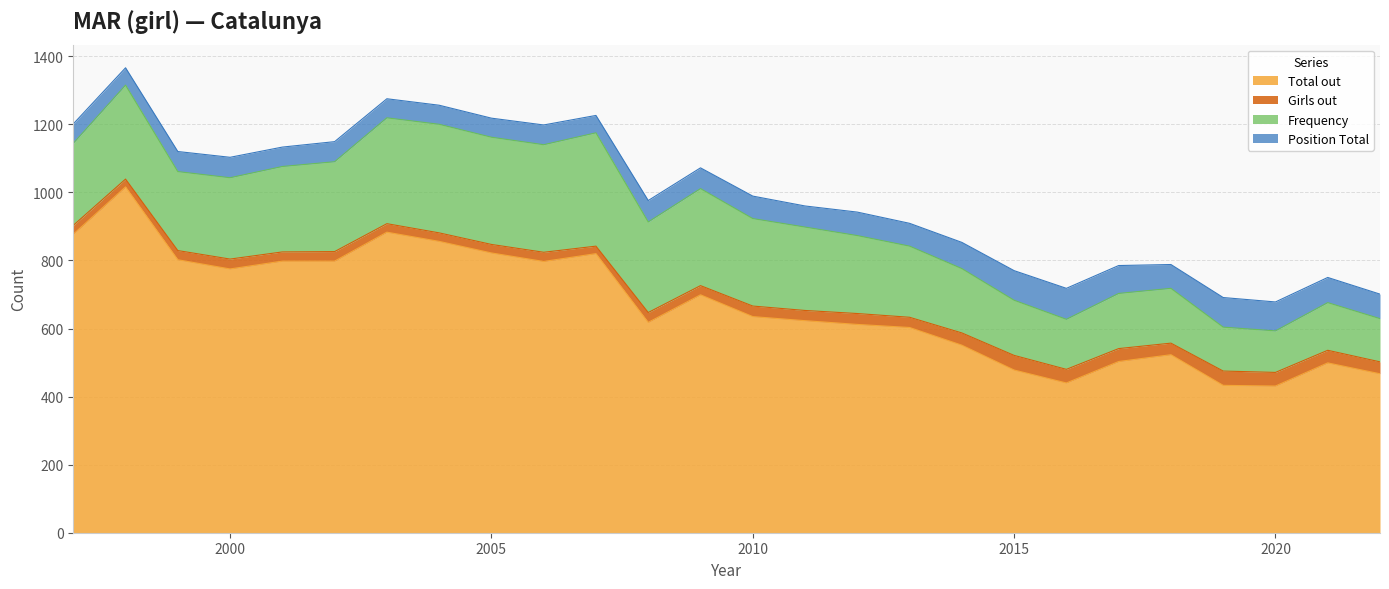

What are all the series names shown in the legend?

Total out, Girls out, Frequency, Position Total